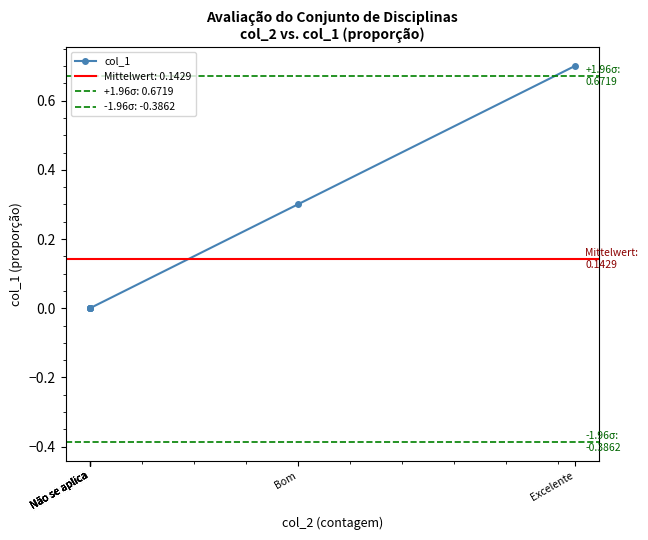

Between Não se aplica and Bom, which is larger?

Bom